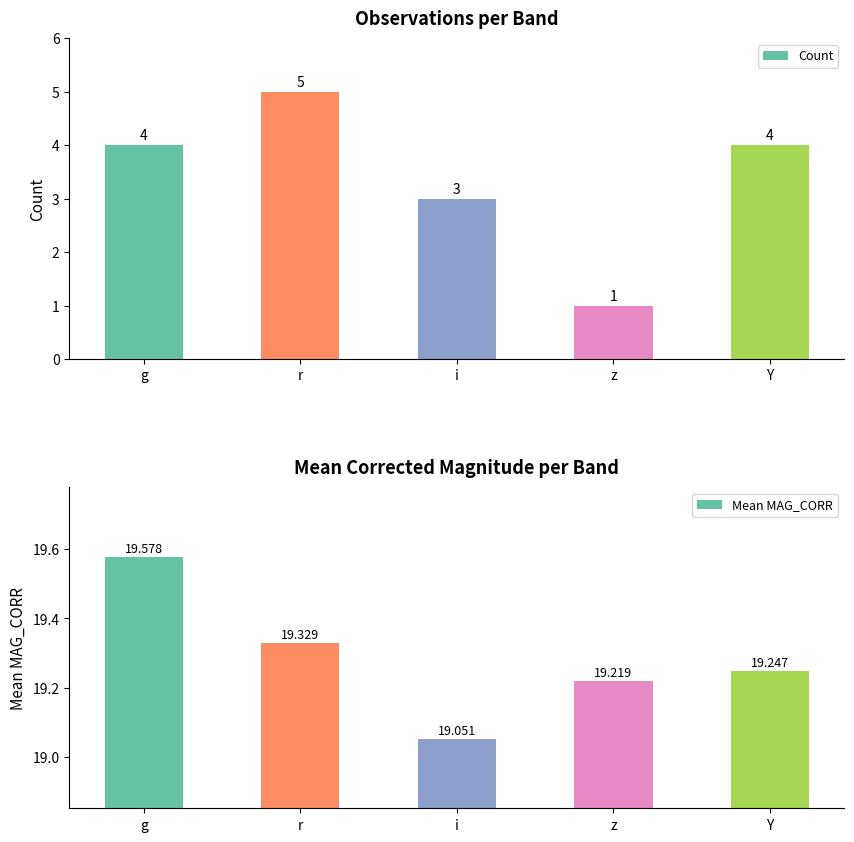

Read the Count value at z.

1